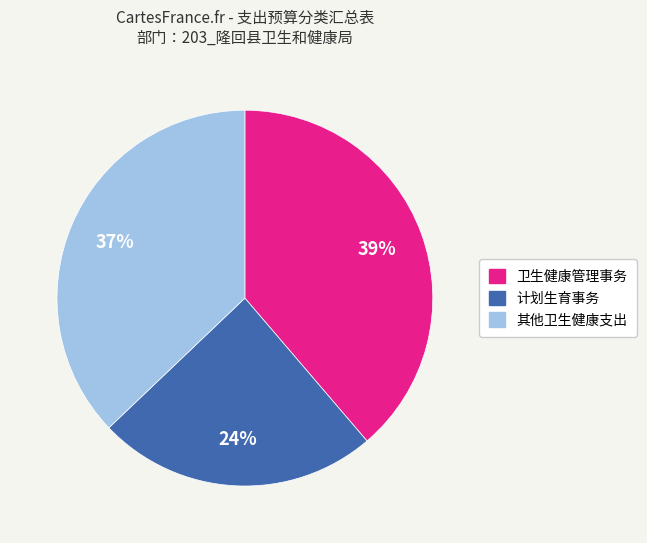

What is the largest slice in the pie chart?

卫生健康管理事务